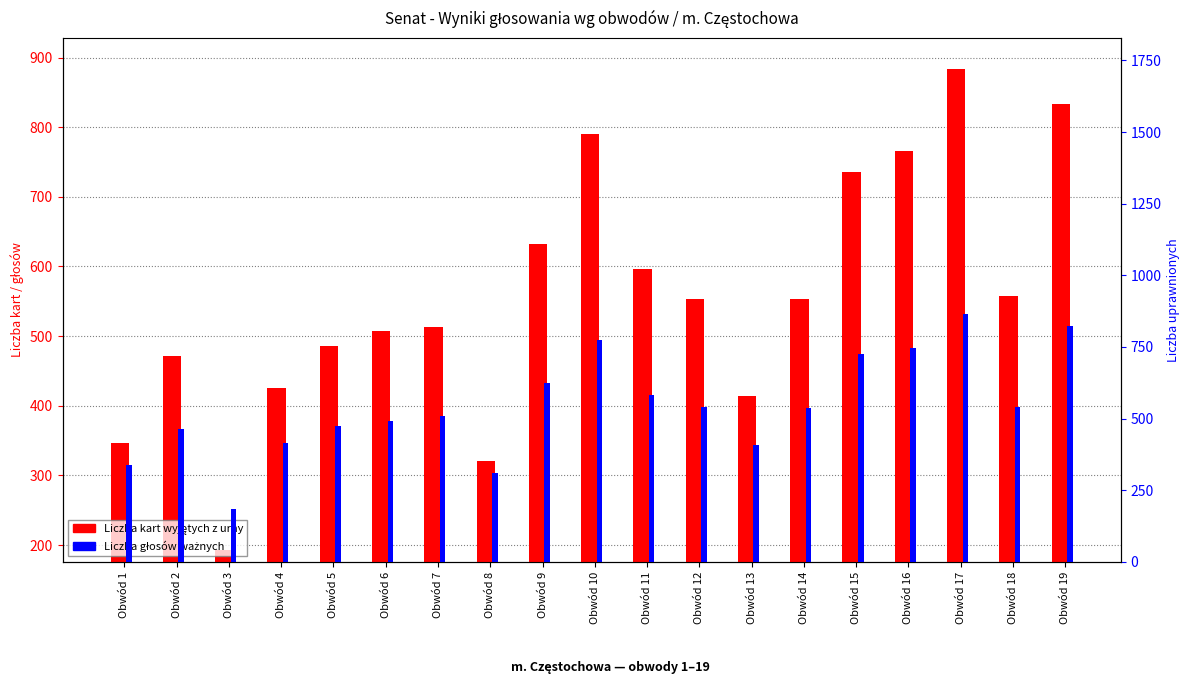

What is the maximum value shown in the chart?

884